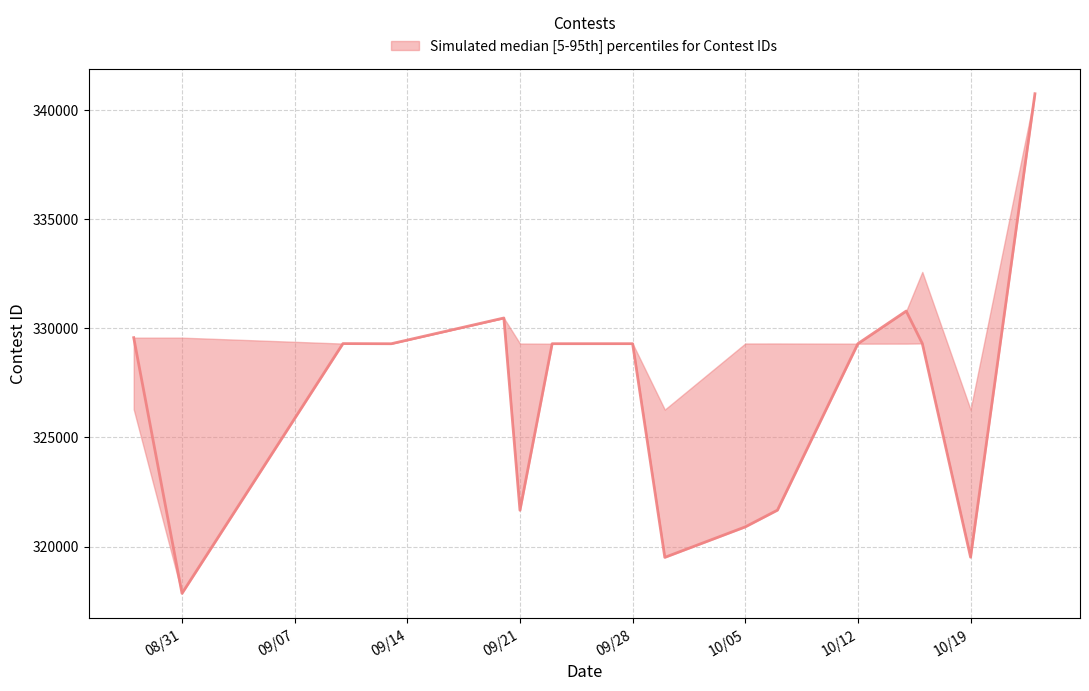

What value does the lower series have at 10/7/21?

321669